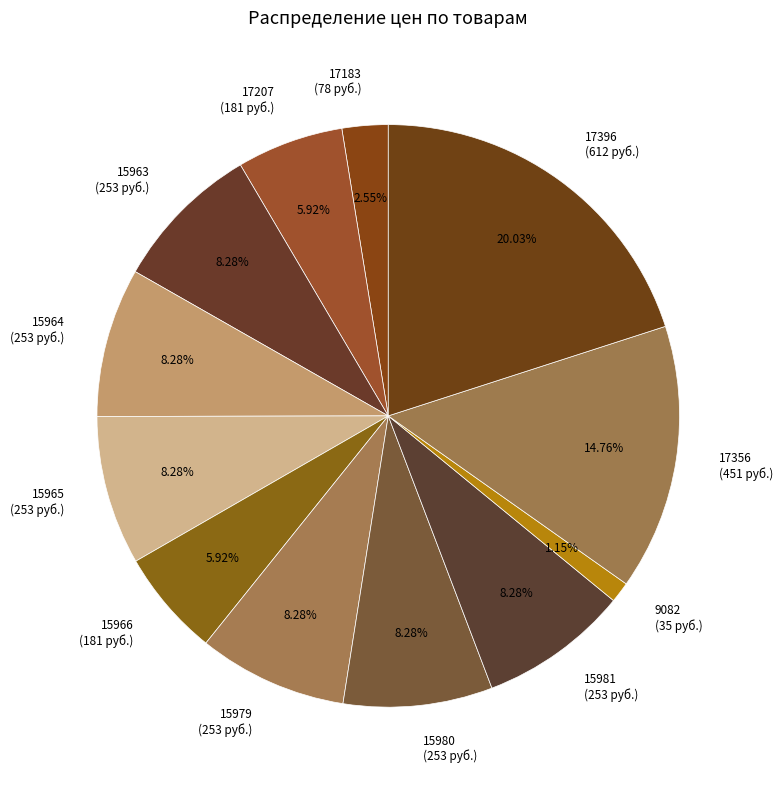

Combined, do 15963 (253 руб.) and 15965 (253 руб.) account for over 50%?

No